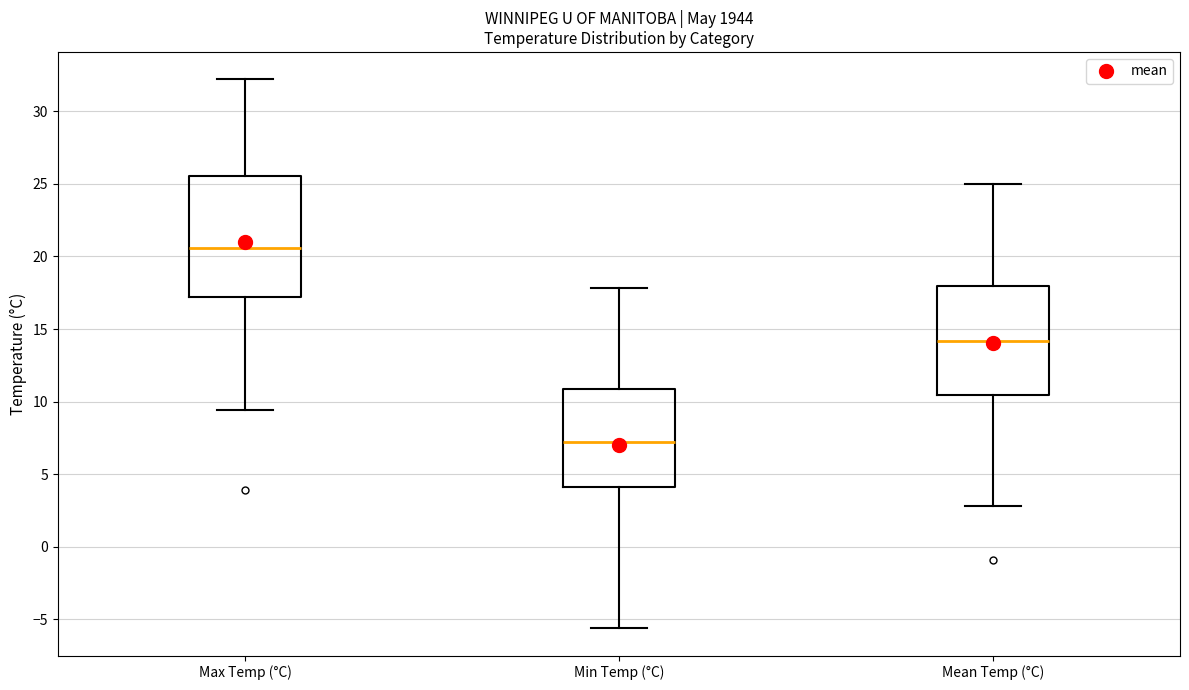

Reading left to right, transcribe this box plot: for each box, give where its median line is, the range the box spans, and where its two whiskers end, as read against the y-axis. The values are not printed on the chart, so give them approximately, as read against the axis.

Max Temp (°C): median 20.5, box 17.0 to 25.5, whiskers 9.5 to 32.0
Min Temp (°C): median 7.0, box 4.0 to 11.0, whiskers -5.5 to 18.0
Mean Temp (°C): median 14.0, box 10.5 to 18.0, whiskers 3.0 to 25.0